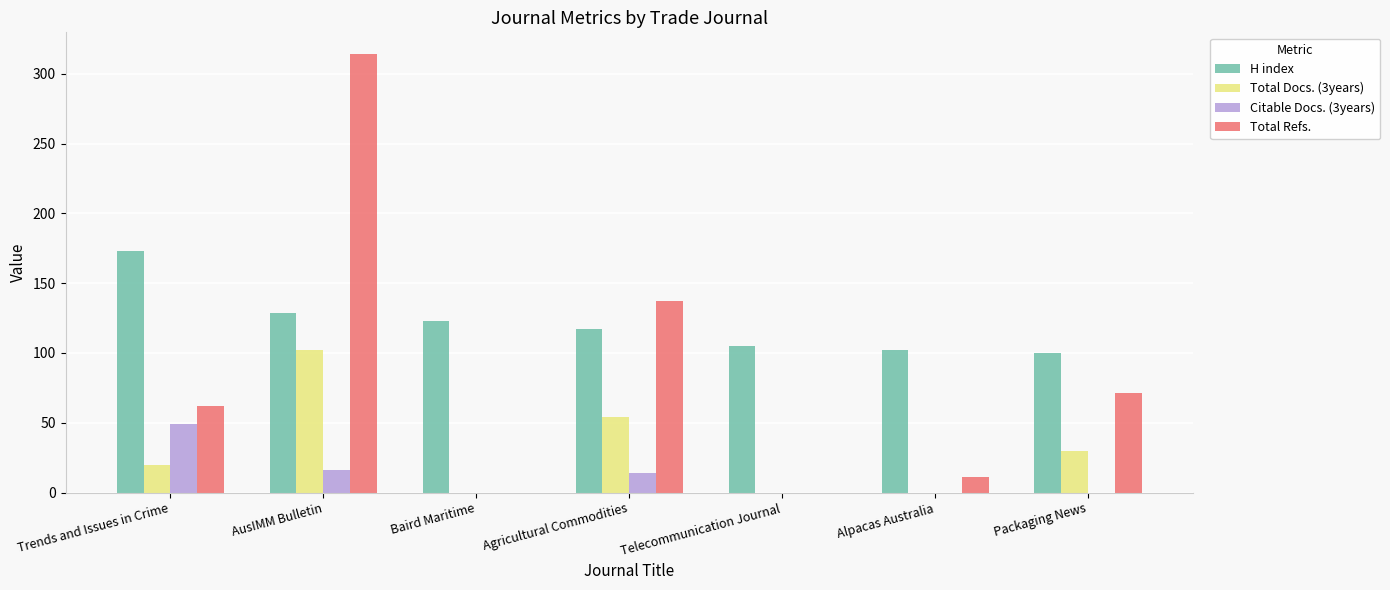

How many categories are shown in the chart?

7